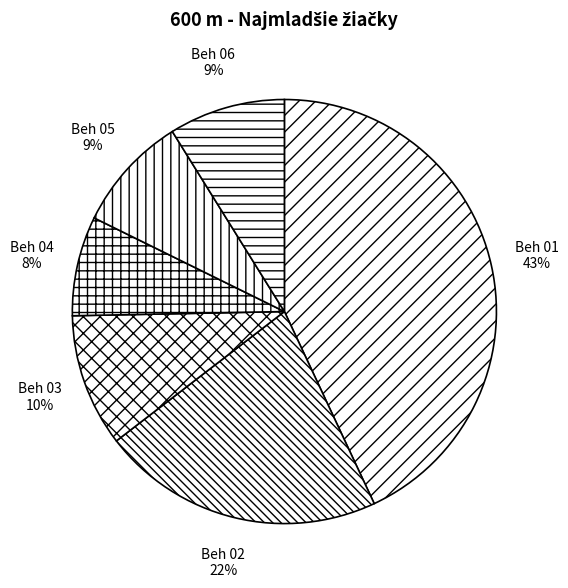

Which slice is the smallest?

Beh 04